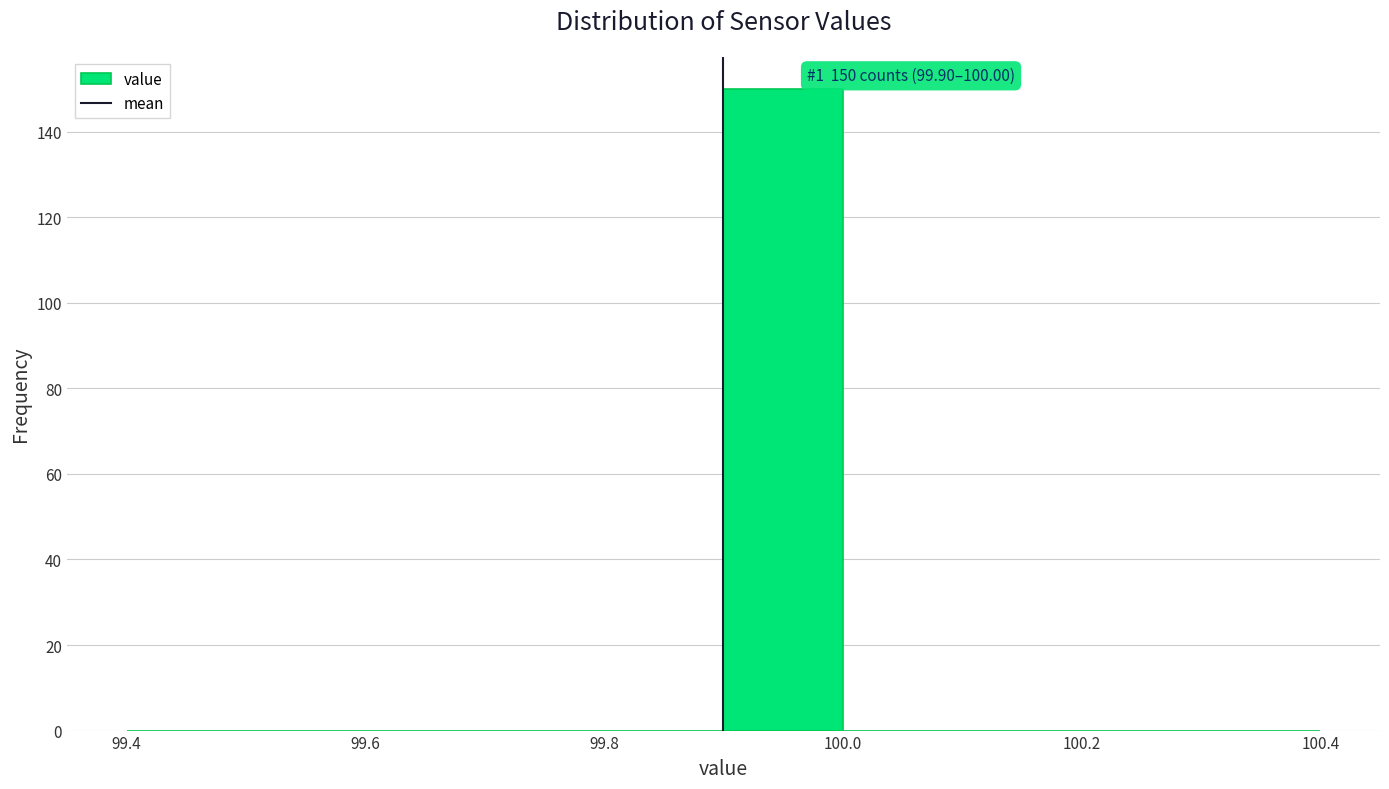

Which range on the x-axis has the tallest bar?

99.9 to 100.0